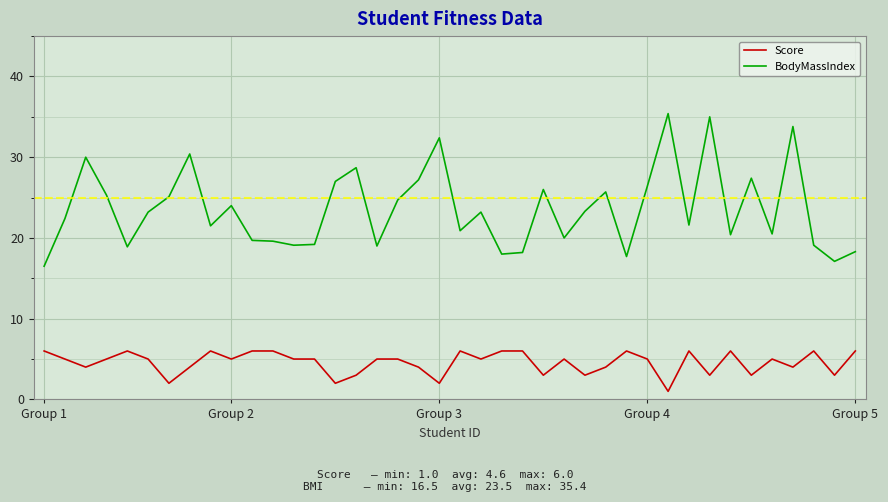

Rank the series by their maximum value, from highest to lowest.

BodyMassIndex, Score